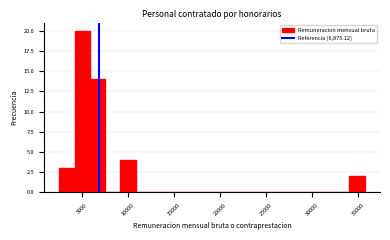

Around what value on the x-axis is the tallest bar? Give the approximate position of its centre, as read against the axis.

5000